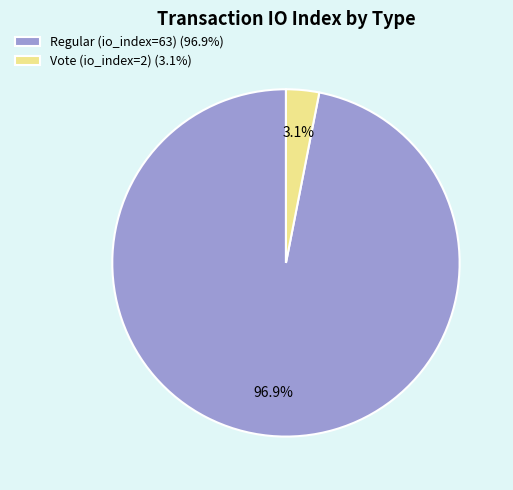

Is it true that Regular (io_index=63) is 97% of the pie?

True